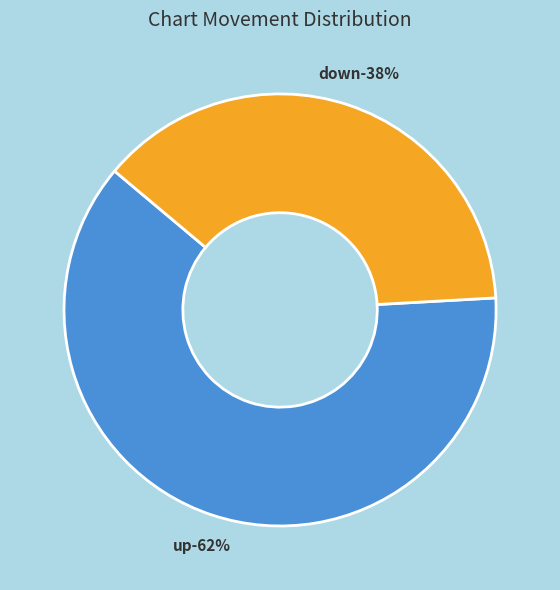

Combined, what portion of the pie is up and down?

100.0%